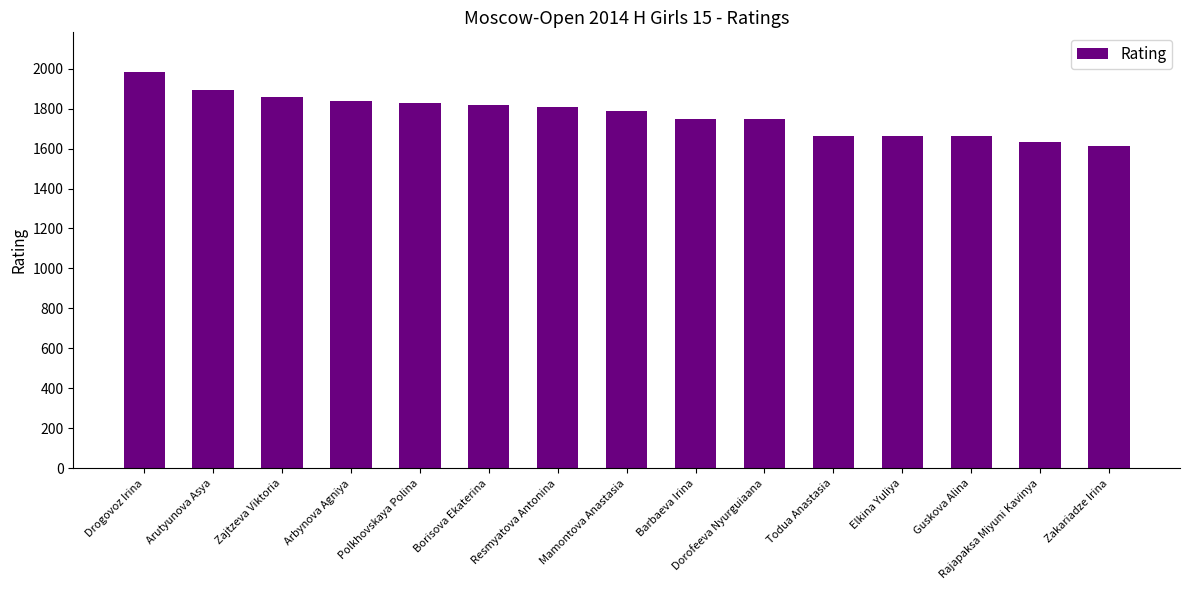

The chart shows a value of 2346 at Dorofeeva Nyurguiaana. True or false?

False